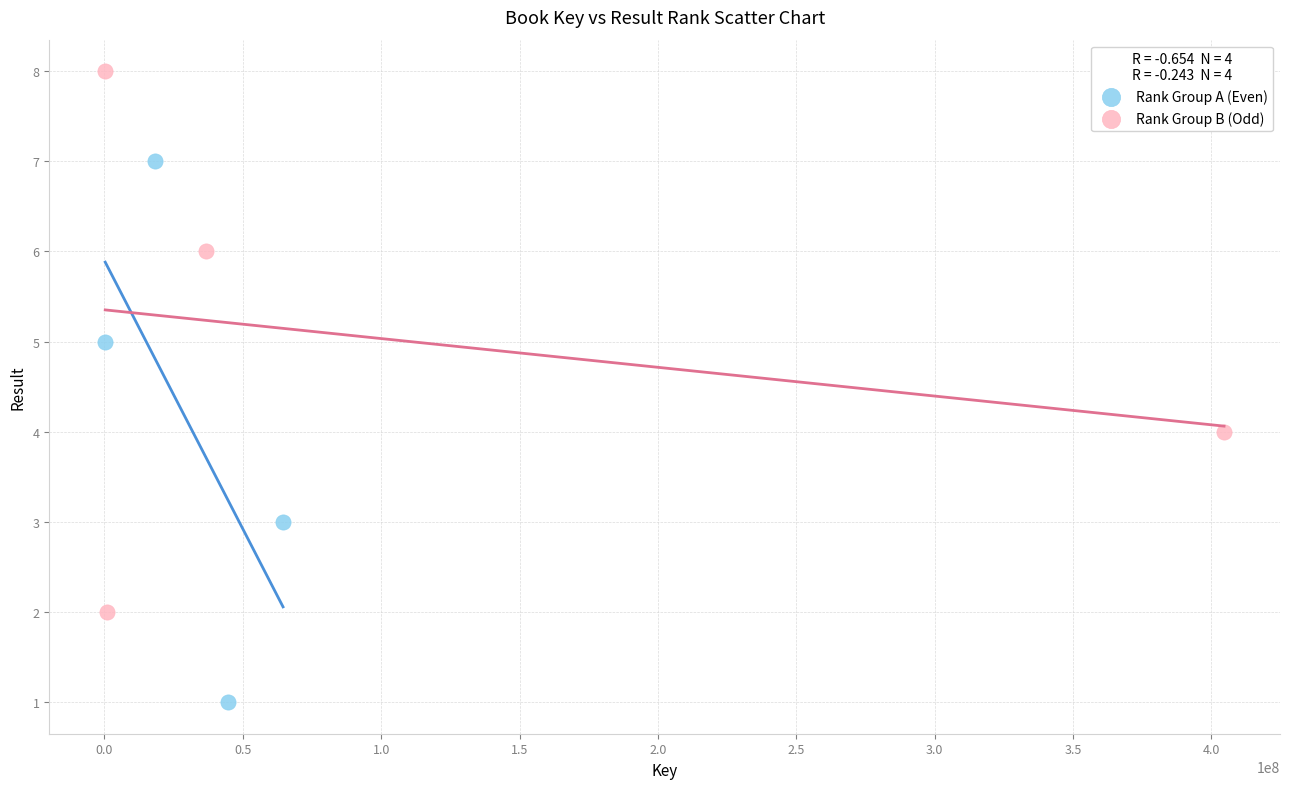

What are all the series names shown in the legend?

Rank Group A (Even), Rank Group B (Odd)